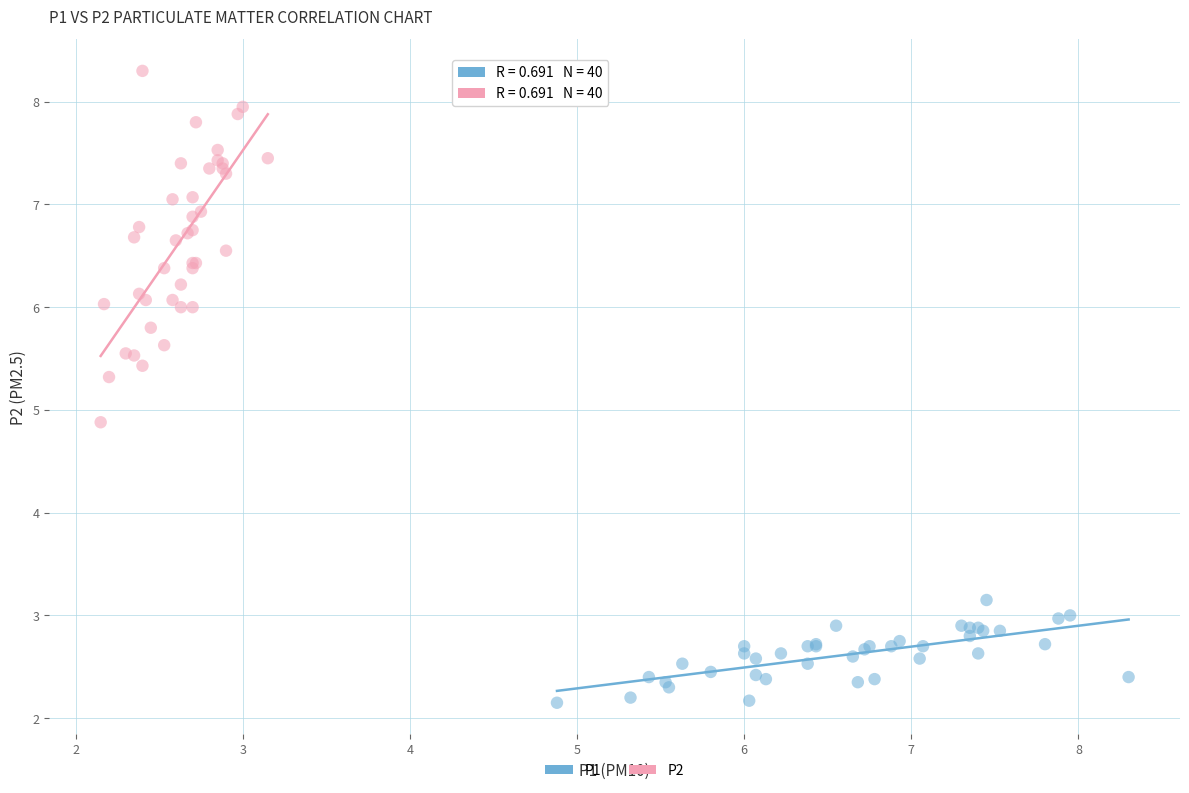

Which series has the widest spread of Y values?

P2